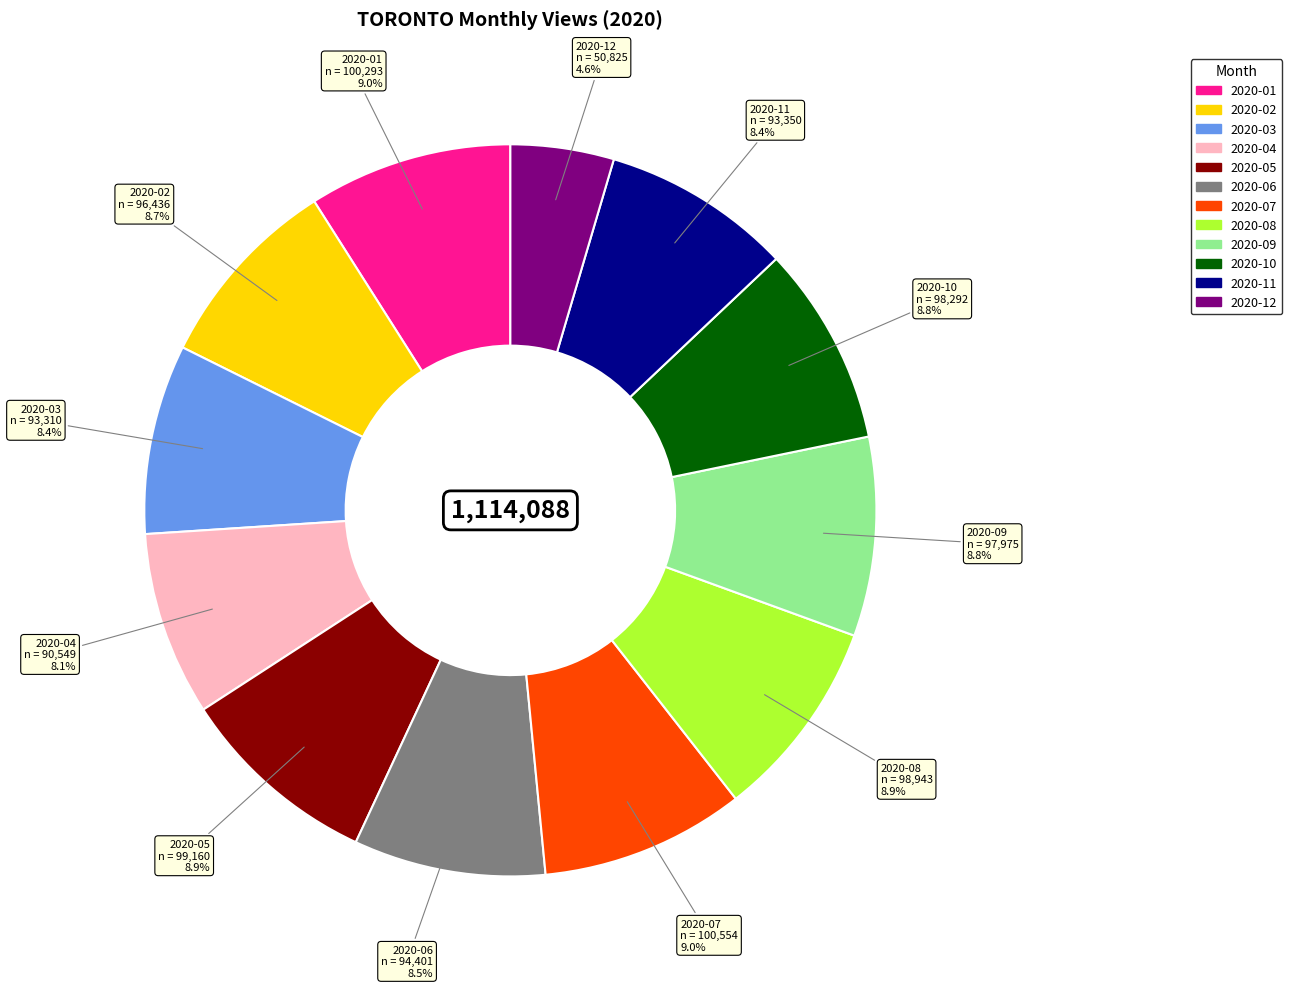

What is the smallest slice in the pie chart?

2020-12